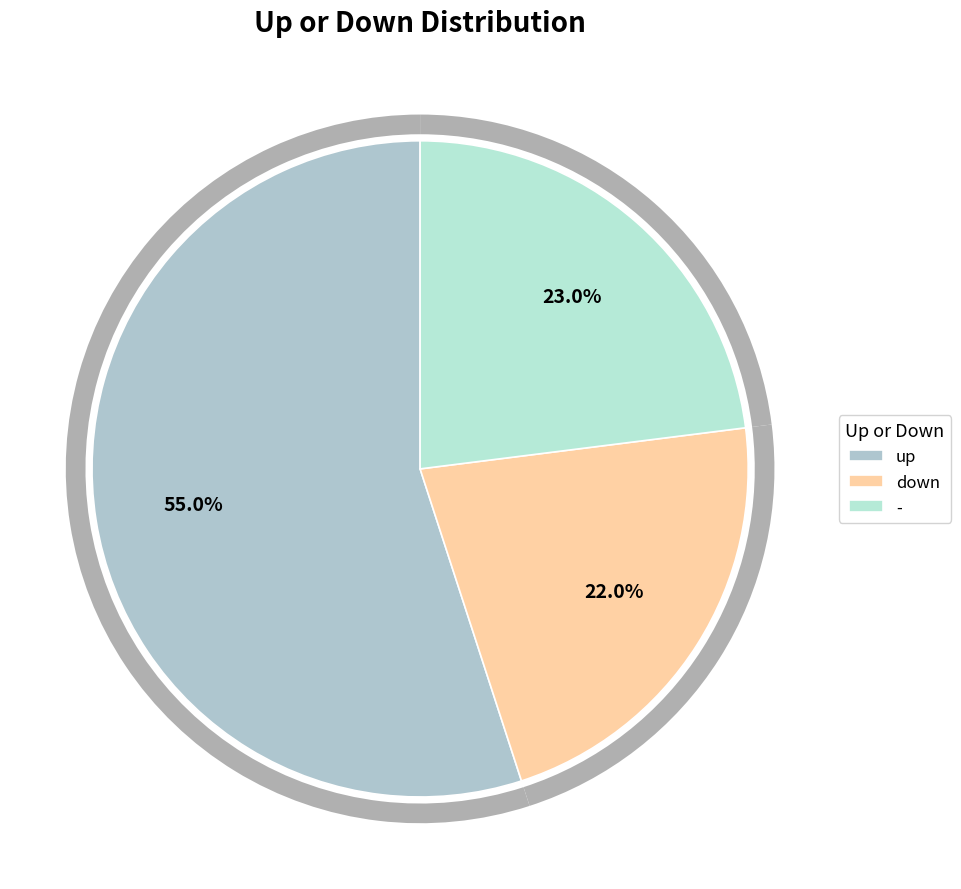

How many slices are in this pie chart?

3